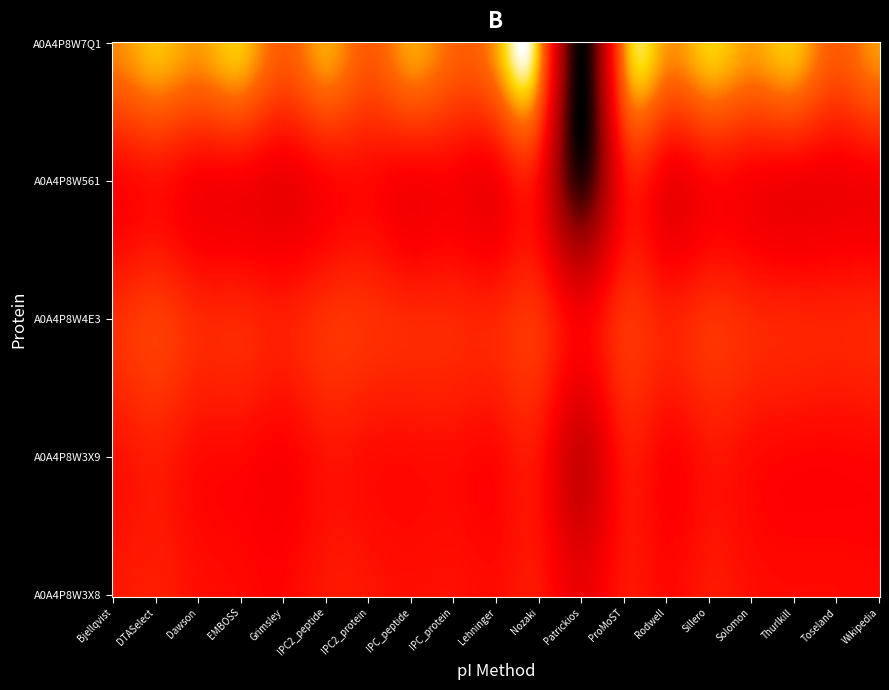

Reading left to right, transcribe all the data shown in this chart.

Bjellqvist: 0=4.9	1=4.8	2=5.4	3=4.6	4=6.7
DTASelect: 0=5.0	1=5.0	2=5.6	3=4.8	4=7.1
Dawson: 0=4.8	1=4.7	2=5.2	3=4.4	4=6.8
EMBOSS: 0=4.6	1=4.6	2=5.2	3=4.4	4=7.2
Grimsley: 0=4.6	1=4.5	2=5.0	3=4.2	4=6.2
IPC2_peptide: 0=4.9	1=4.8	2=5.4	3=4.5	4=6.9
IPC2_protein: 0=4.9	1=4.7	2=5.4	3=4.6	4=6.2
IPC_peptide: 0=4.8	1=4.7	2=5.2	3=4.4	4=6.9
IPC_protein: 0=4.8	1=4.7	2=5.2	3=4.4	4=6.3
Lehninger: 0=4.7	1=4.6	2=5.2	3=4.4	4=6.9
Nozaki: 0=4.9	1=4.8	2=5.4	3=4.5	4=7.0
Patrickios: 0=4.1	1=3.4	2=4.4	3=0.9	4=0.4
ProMoST: 0=4.9	1=4.8	2=5.4	3=4.6	4=6.6
Rodwell: 0=4.6	1=4.5	2=5.1	3=4.3	4=6.8
Sillero: 0=4.9	1=4.8	2=5.4	3=4.5	4=7.2
Solomon: 0=4.7	1=4.7	2=5.2	3=4.4	4=6.9
Thurlkill: 0=4.7	1=4.6	2=5.2	3=4.3	4=7.1
Toseland: 0=4.7	1=4.5	2=5.1	3=4.2	4=6.2
Wikipedia: 0=4.6	1=4.6	2=5.2	3=4.4	4=6.8